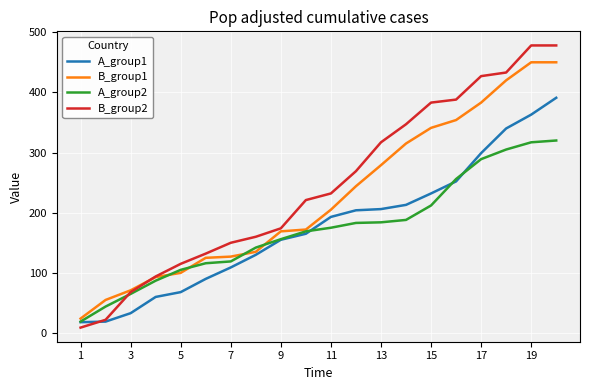

Which series has the largest range (max minus min)?

B_group2